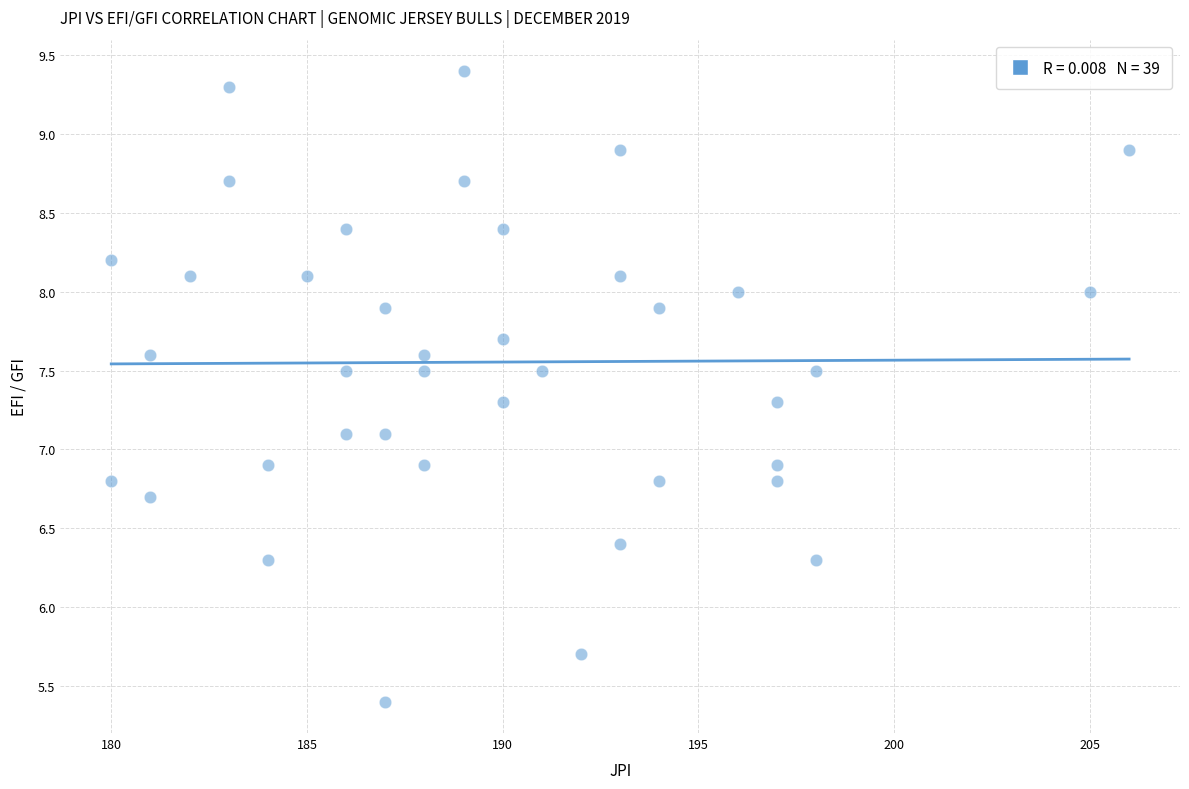

What is the range of Y values (max minus min)?

4.0